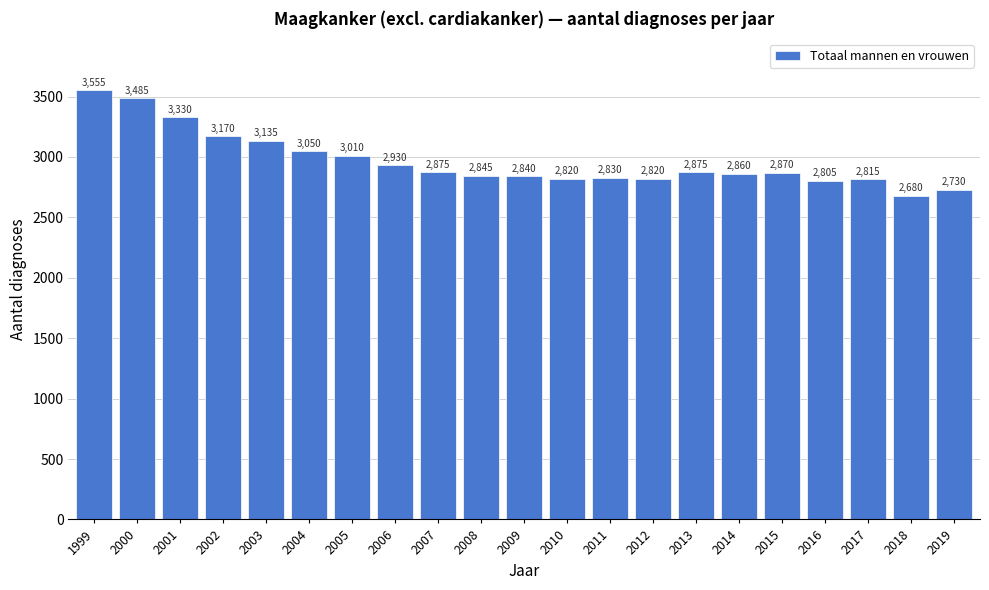

Reading right to left, list all the values displayed in this chart.

2019=2730	2018=2680	2017=2815	2016=2805	2015=2870	2014=2860	2013=2875	2012=2820	2011=2830	2010=2820	2009=2840	2008=2845	2007=2875	2006=2930	2005=3010	2004=3050	2003=3135	2002=3170	2001=3330	2000=3485	1999=3555